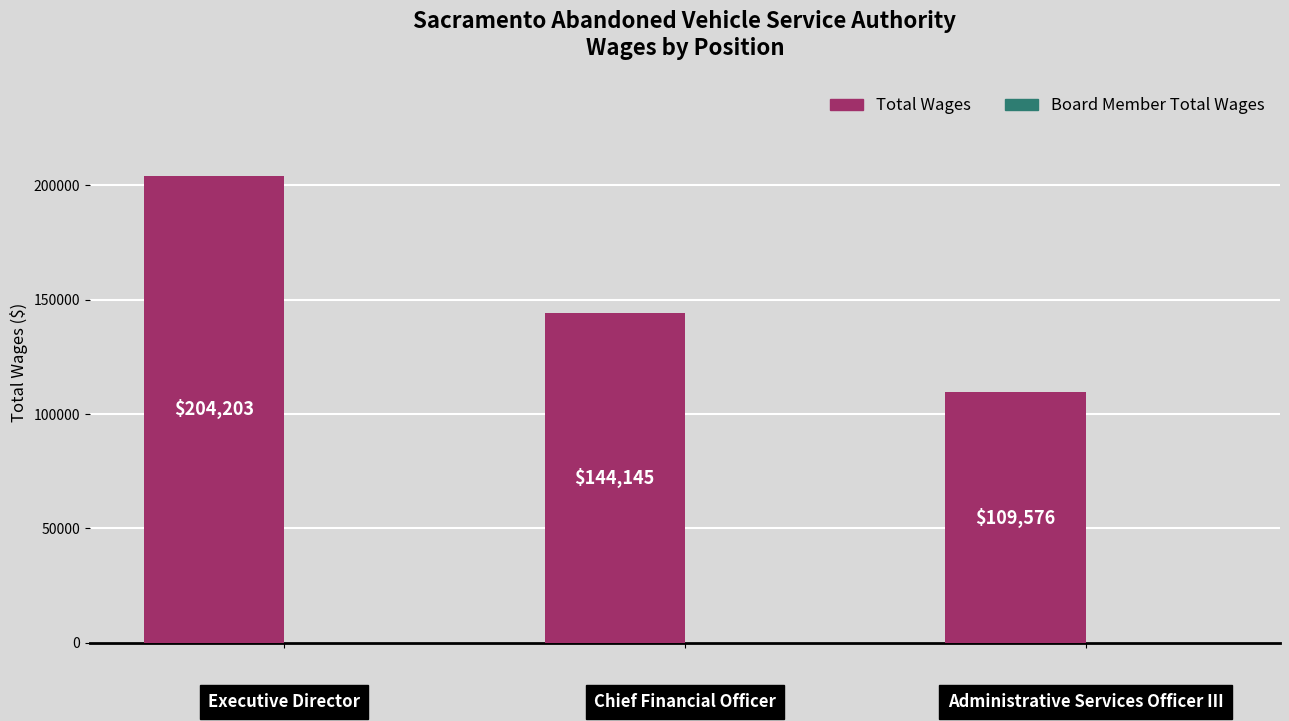

What is the average value?

152641